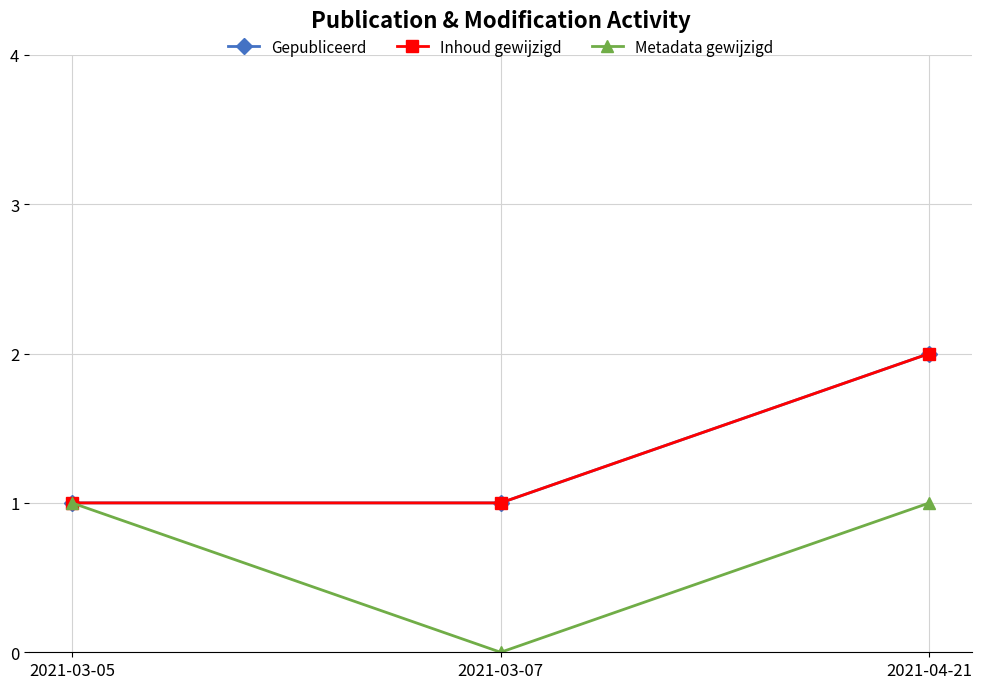

Does the chart have visible grid lines?

Yes